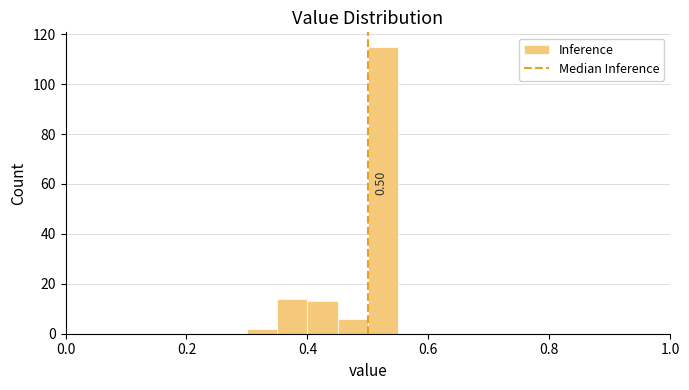

Read against the x-axis, roughly where is the centre of the tallest bar?

0.52